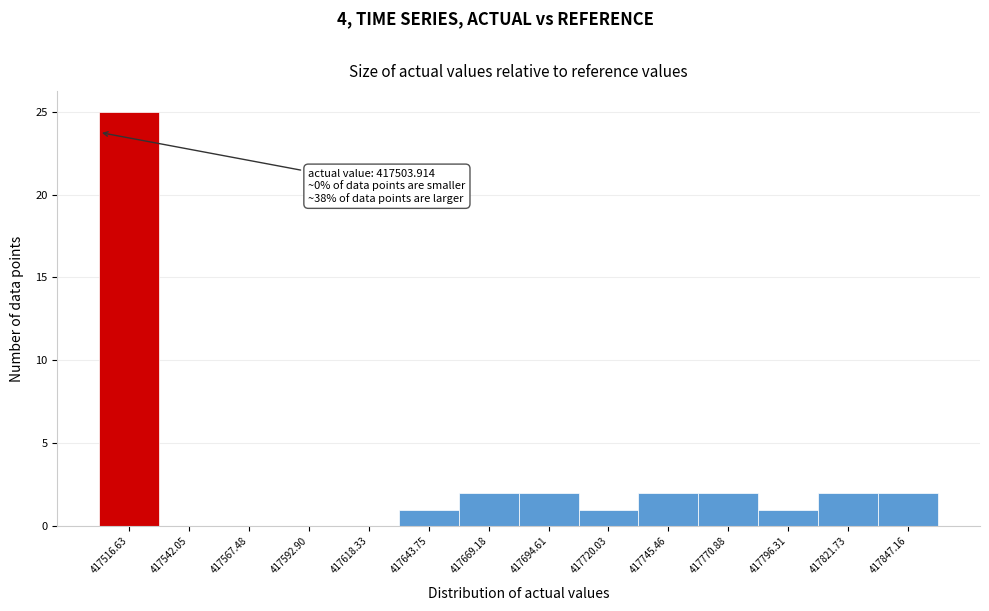

Which range on the x-axis has the tallest bar?

417505 to 417530